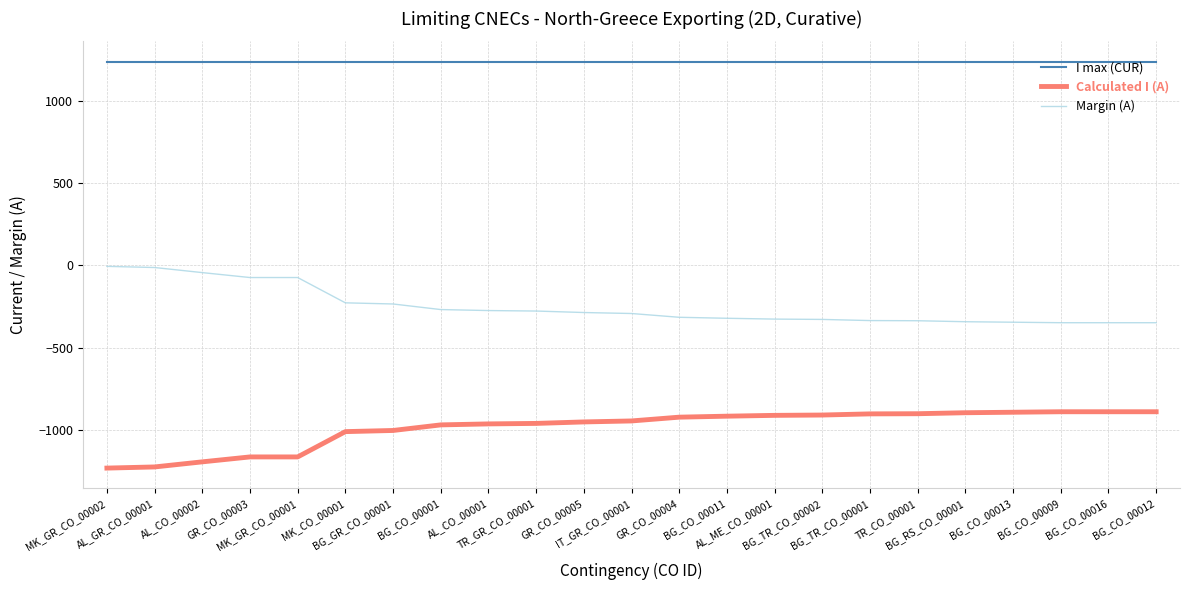

True or false: Calculated I (A) and I max (CUR) intersect in this chart.

False